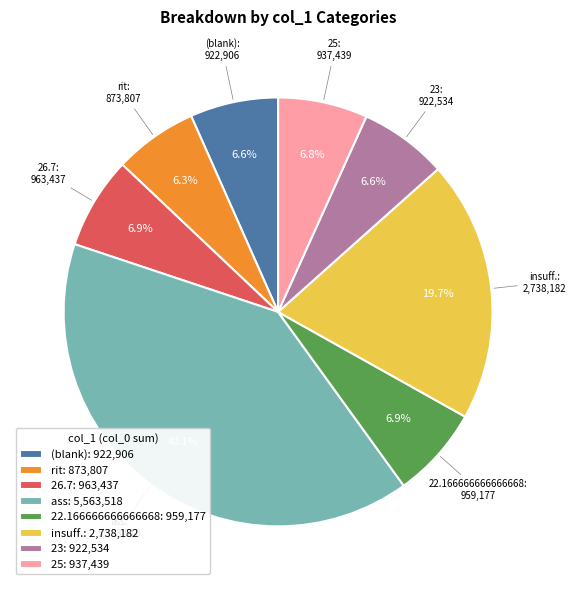

Between 23: 922,534 and ass: 5,563,518, which is larger?

ass: 5,563,518